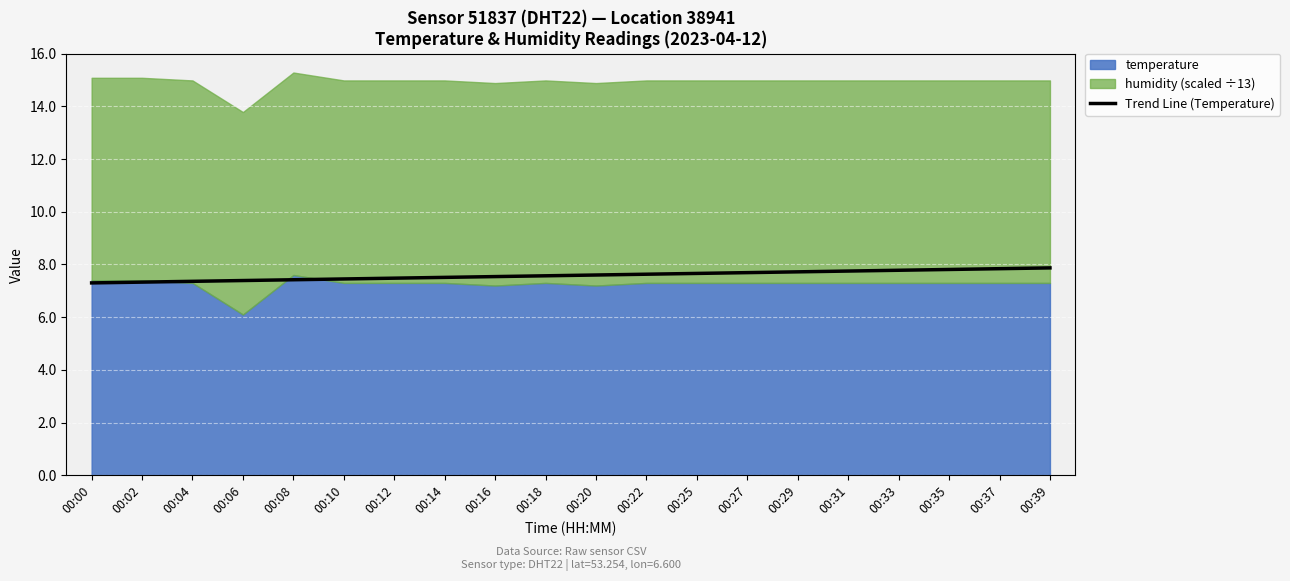

Reading left to right, extract all data points from this chart.

00:00=7.3	00:02=7.3	00:04=7.4	00:06=7.4	00:08=7.4	00:10=7.5	00:12=7.5	00:14=7.5	00:16=7.5	00:18=7.6	00:20=7.6	00:22=7.6	00:25=7.7	00:27=7.7	00:29=7.7	00:31=7.8	00:33=7.8	00:35=7.8	00:37=7.8	00:39=7.9